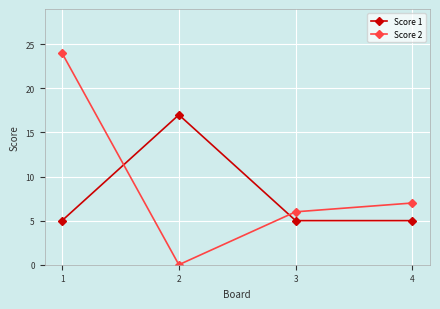

What is the sum of all Score 1 values?

32